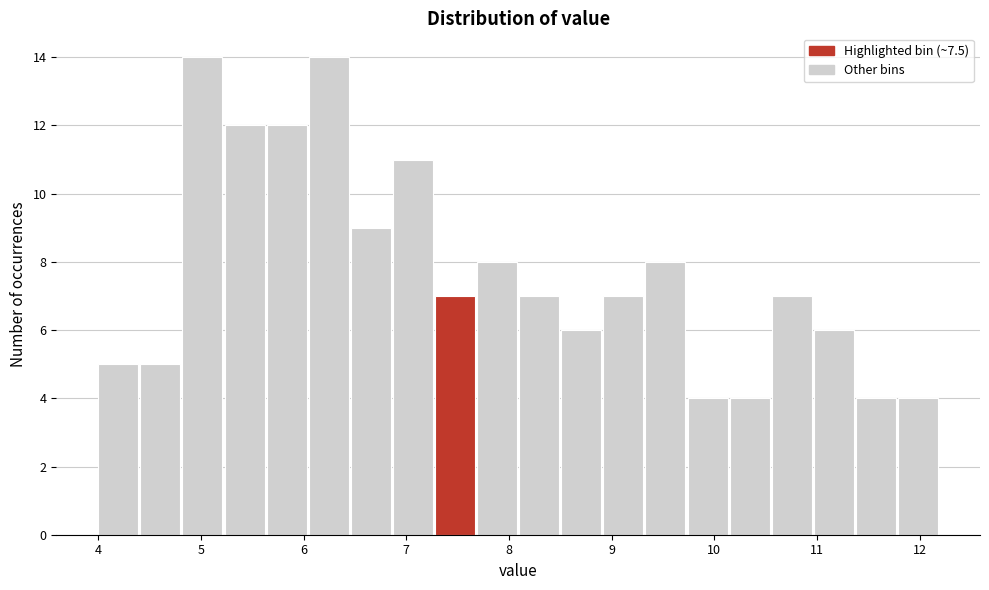

Reading left to right, list every bar in this chart as the range it spans on the x-axis followed by its height. Neither the bar edges nor the heights are printed on the chart, so give them approximately, as read against the axes.

4.00 to 4.41: 5
4.41 to 4.82: 5
4.82 to 5.23: 14
5.23 to 5.64: 12
5.64 to 6.05: 12
6.05 to 6.46: 14
6.46 to 6.87: 9
6.87 to 7.28: 11
7.28 to 7.69: 7
7.69 to 8.10: 8
8.10 to 8.51: 7
8.51 to 8.92: 6
8.92 to 9.33: 7
9.33 to 9.74: 8
9.74 to 10.15: 4
10.15 to 10.56: 4
10.56 to 10.97: 7
10.97 to 11.38: 6
11.38 to 11.79: 4
11.79 to 12.20: 4